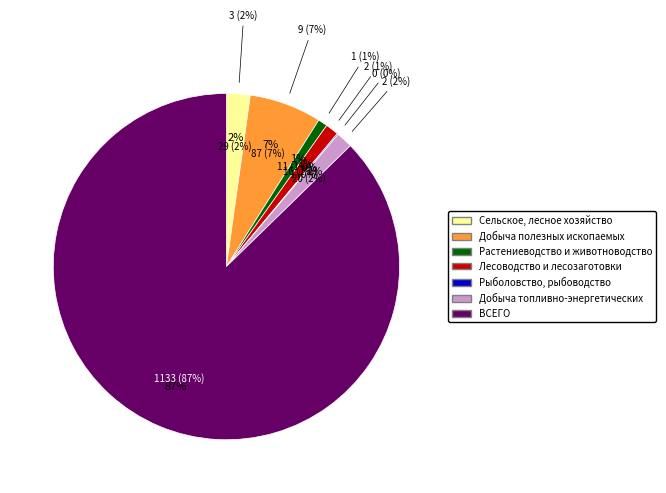

Combined, do Добыча полезных ископаемых and ВСЕГО account for over 50%?

Yes